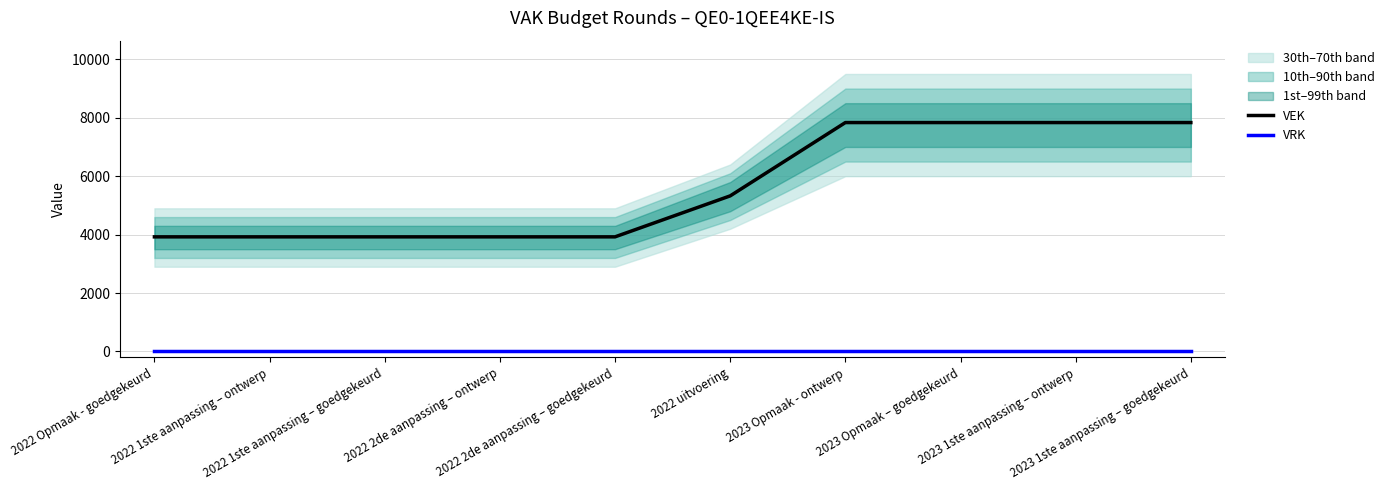

True or false: VEK has more than 1 points higher than both neighbors.

False